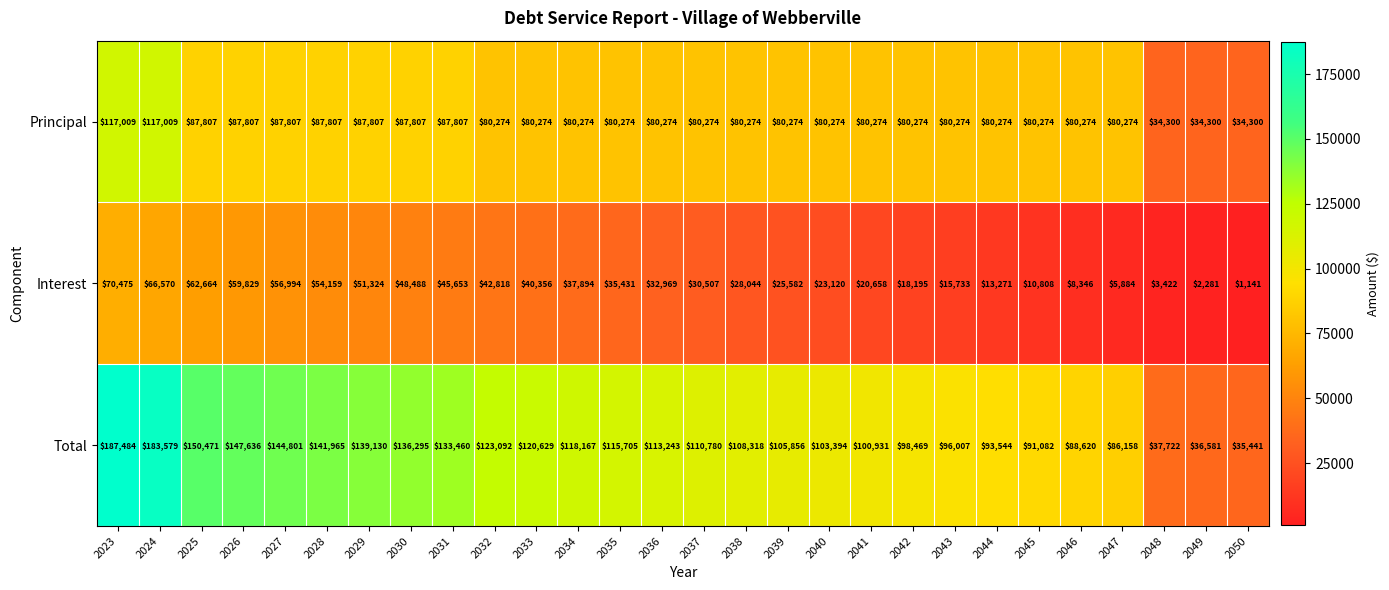

What is the difference between the second highest and minimum values in the Interest series?

65429